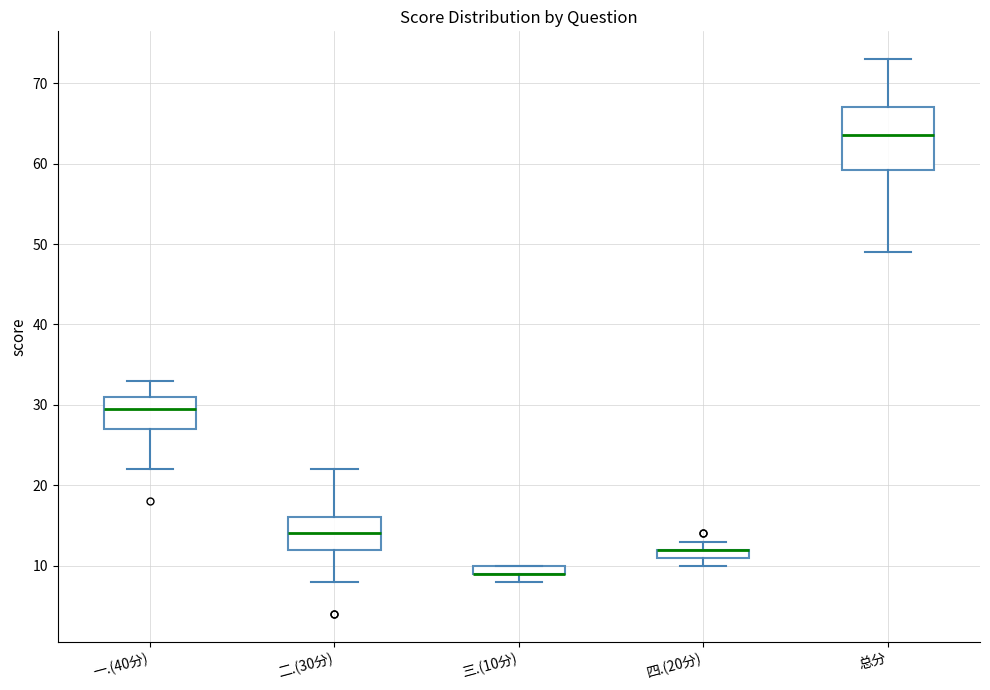

Comparing the boxes themselves (not the whiskers), which one is the tallest?

总分